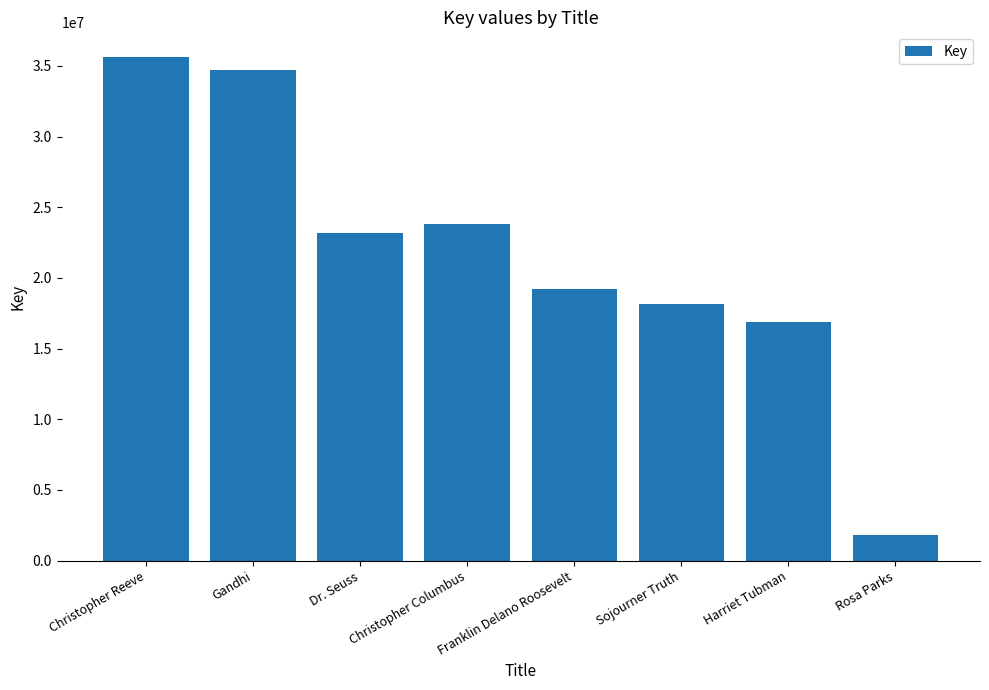

Between Gandhi and Dr. Seuss, which is larger?

Gandhi